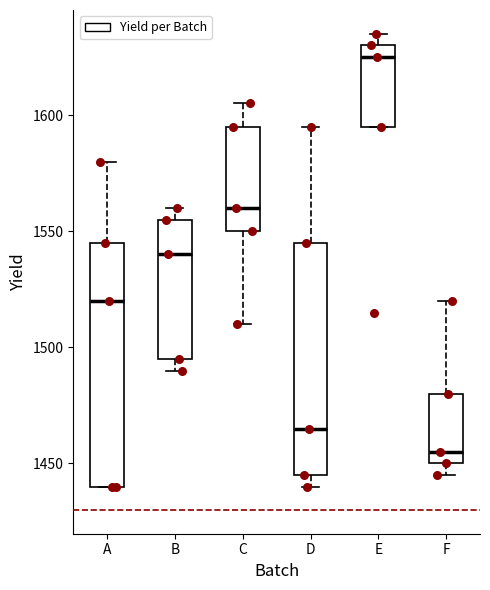

Reading left to right, transcribe this box plot: for each box, give where its median line is, the range the box spans, and where its two whiskers end, as read against the y-axis. The values are not printed on the chart, so give them approximately, as read against the axis.

A: median 1520, box 1440 to 1545, whiskers 1440 to 1580
B: median 1540, box 1495 to 1555, whiskers 1490 to 1560
C: median 1560, box 1550 to 1595, whiskers 1510 to 1605
D: median 1465, box 1445 to 1545, whiskers 1440 to 1595
E: median 1625, box 1595 to 1630, whiskers 1595 to 1635
F: median 1455, box 1450 to 1480, whiskers 1445 to 1520